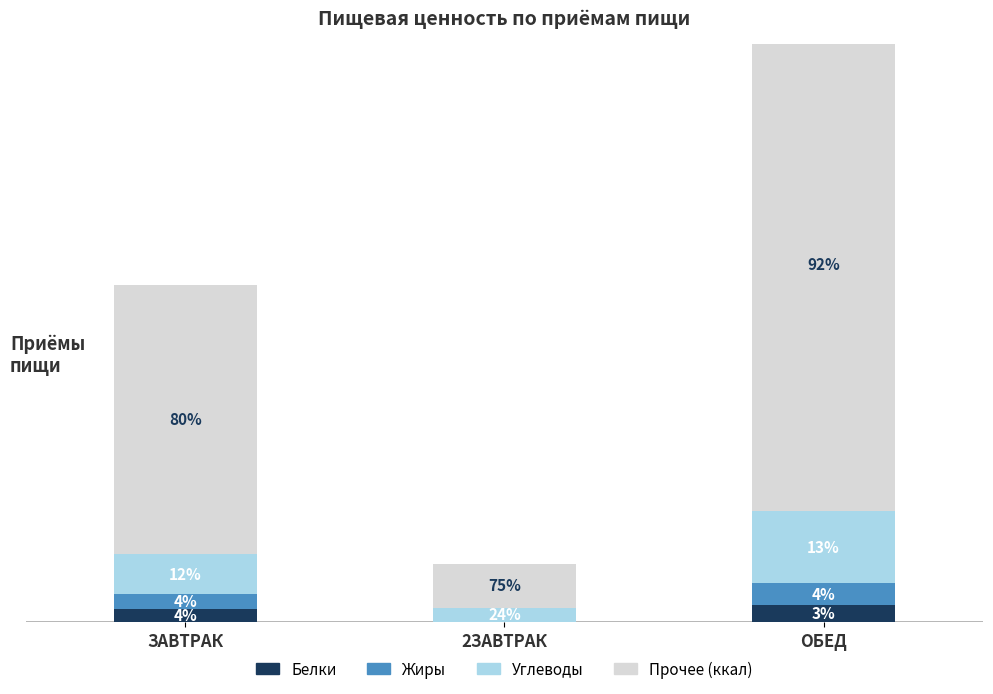

List the labels in order of Углеводы value, largest first.

ОБЕД, ЗАВТРАК, 2ЗАВТРАК